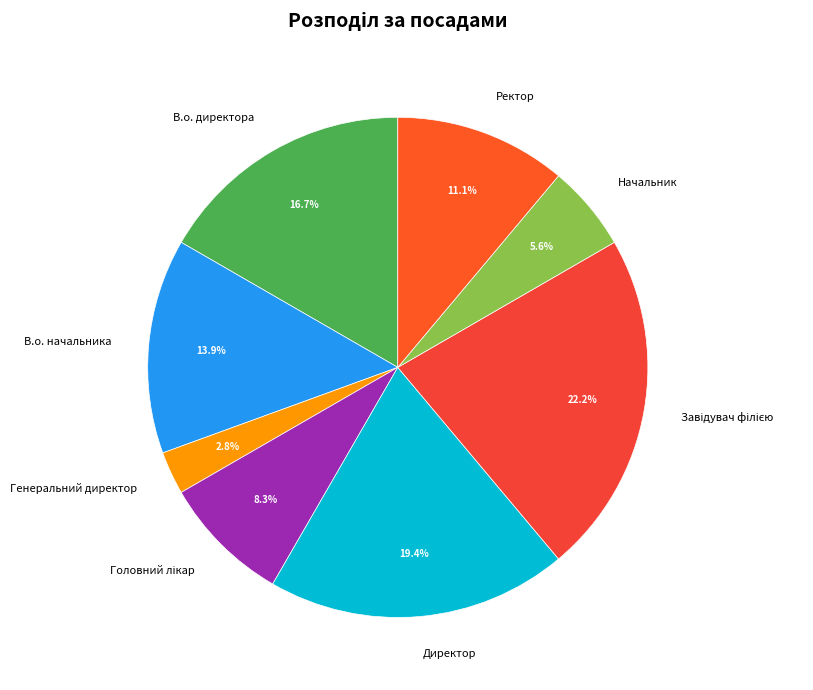

Does any single category account for the majority?

No